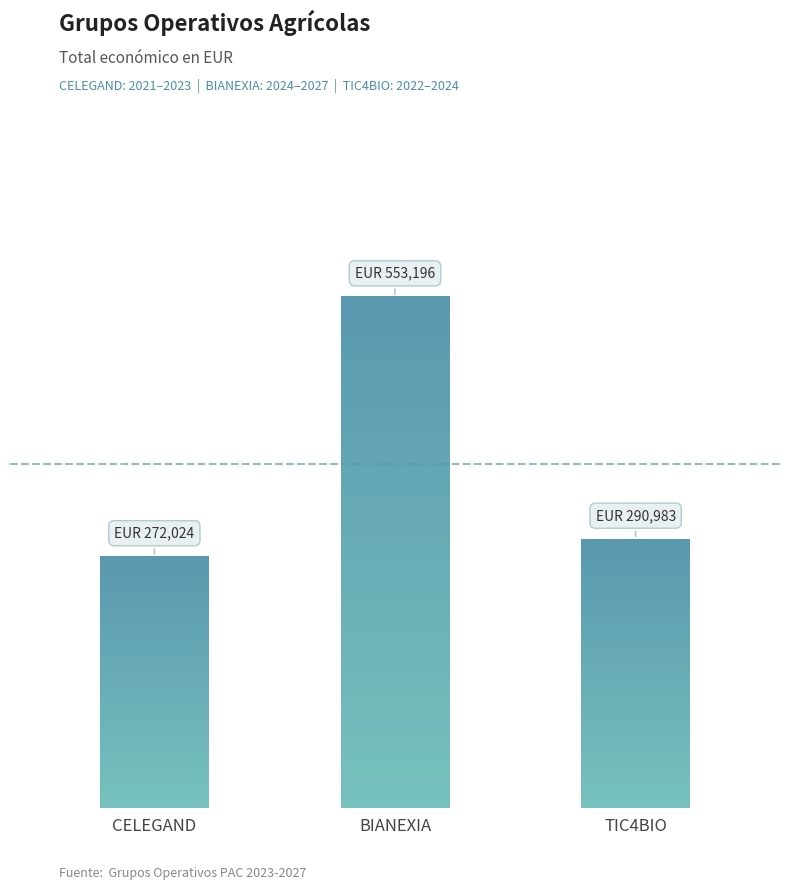

Does the chart contain any negative values?

No